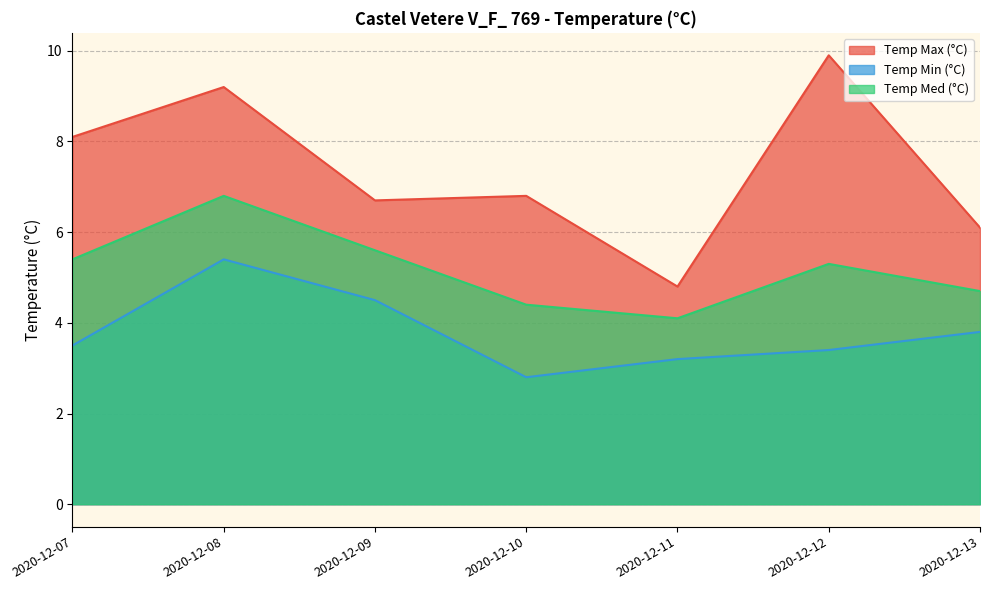

How many lines are shown in the chart?

3